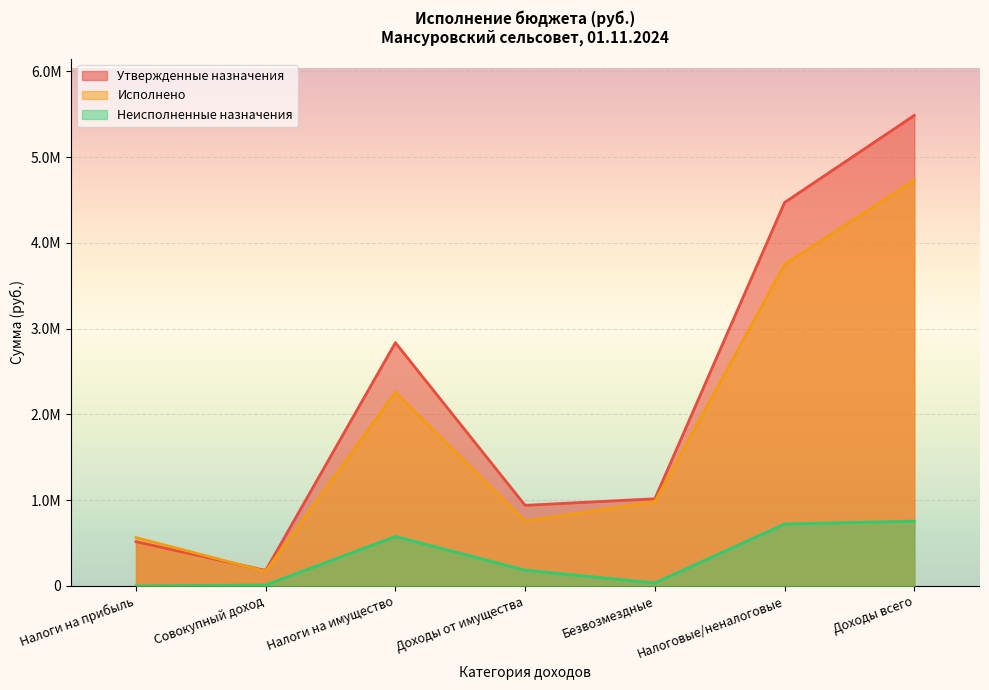

True or false: Утвержденные назначения has a value of 816843.8 at Налоги на прибыль.

False